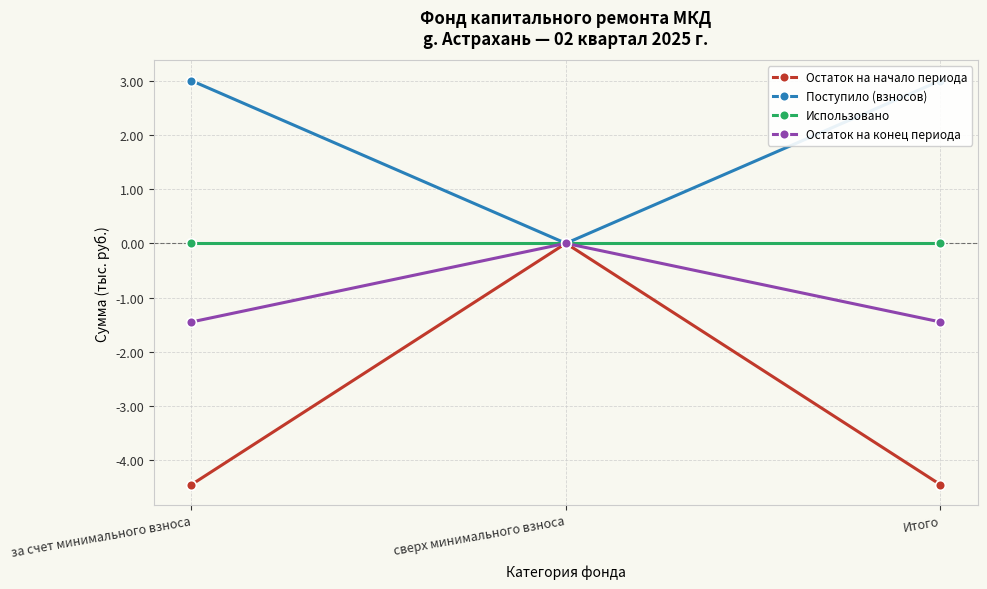

What position from the right is сверх минимального взноса?

2